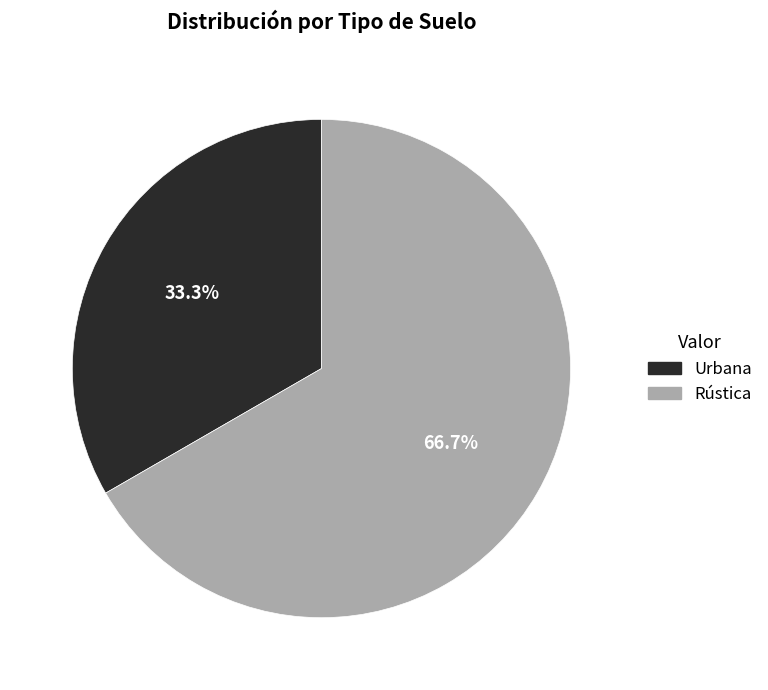

Which slice is the smallest?

Urbana